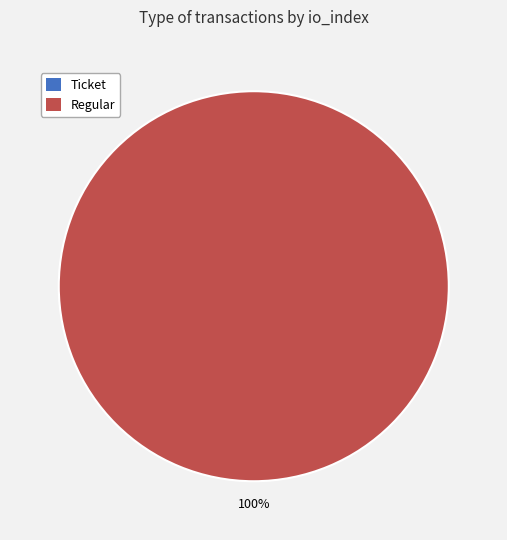

Which slice is the largest?

Regular (io_index=52)